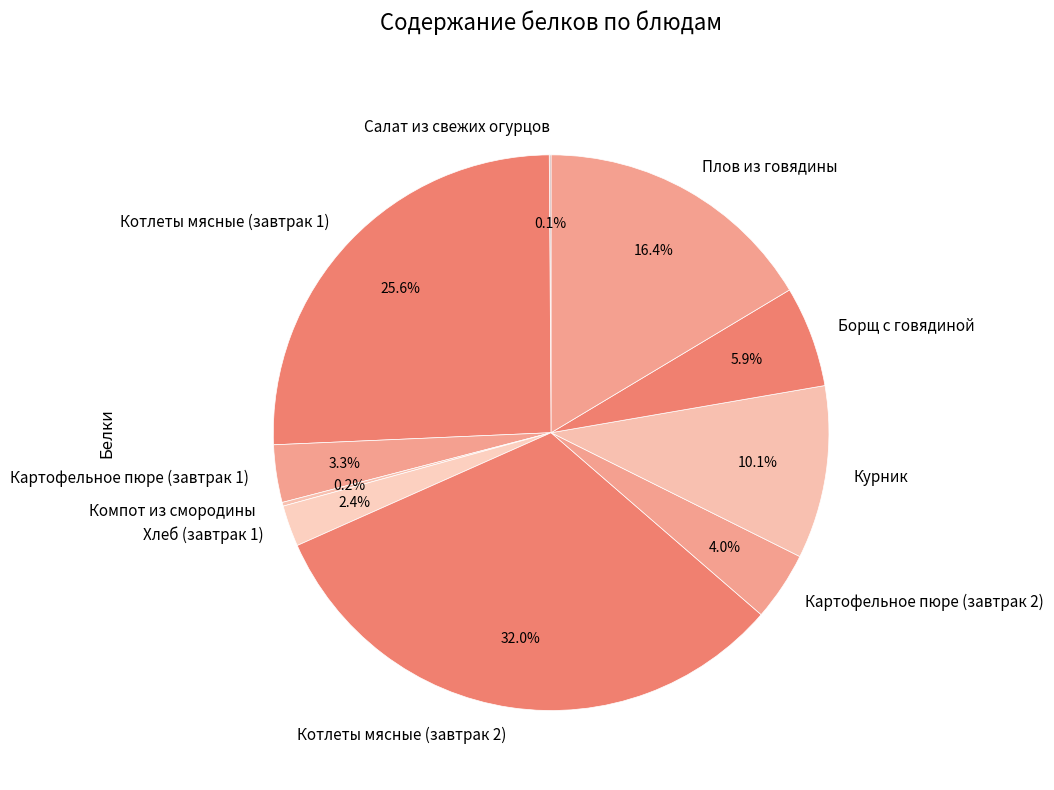

Between Борщ с говядиной and Котлеты мясные (завтрак 2), which is larger?

Котлеты мясные (завтрак 2)